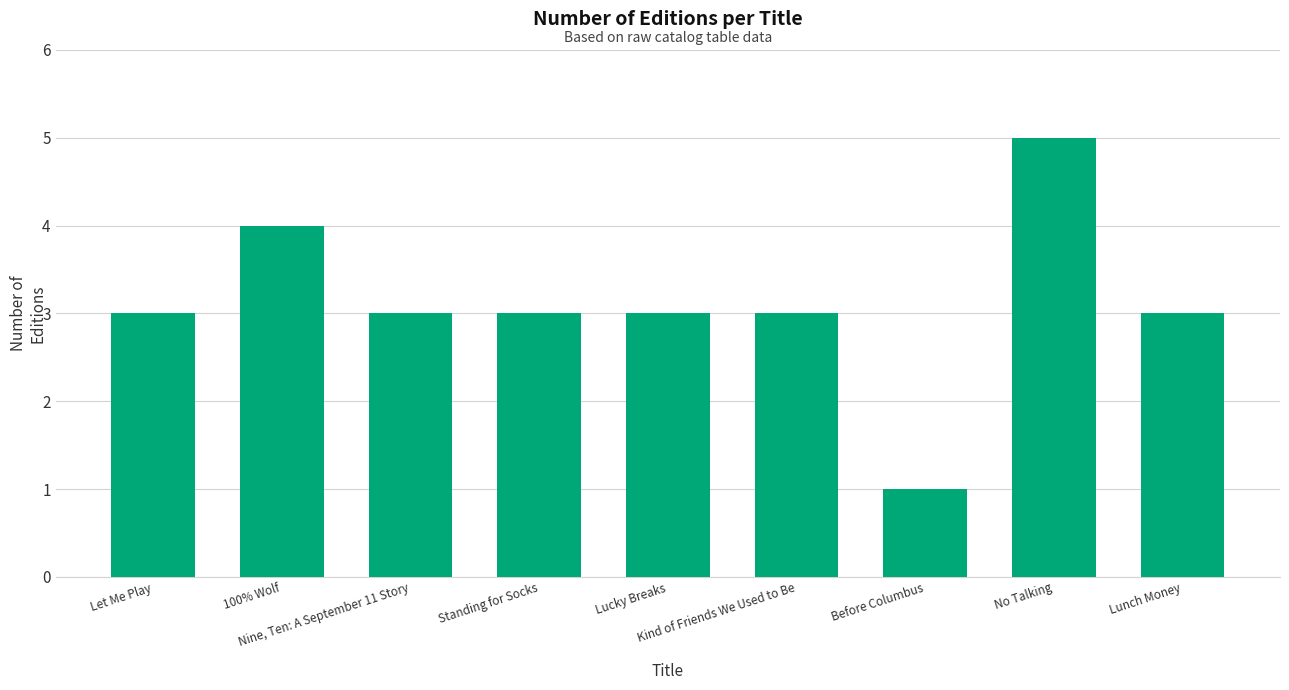

What is the minimum value shown in the chart?

1